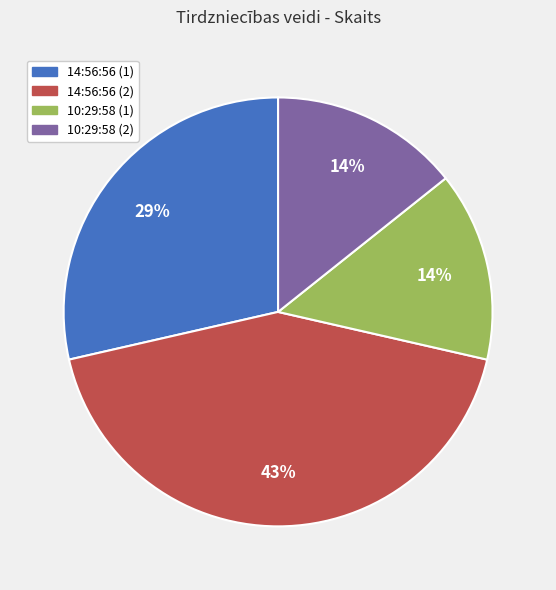

Approximately how many times larger is the value at 10:29:58 (1) compared to 14:56:56 (1)?

0.5